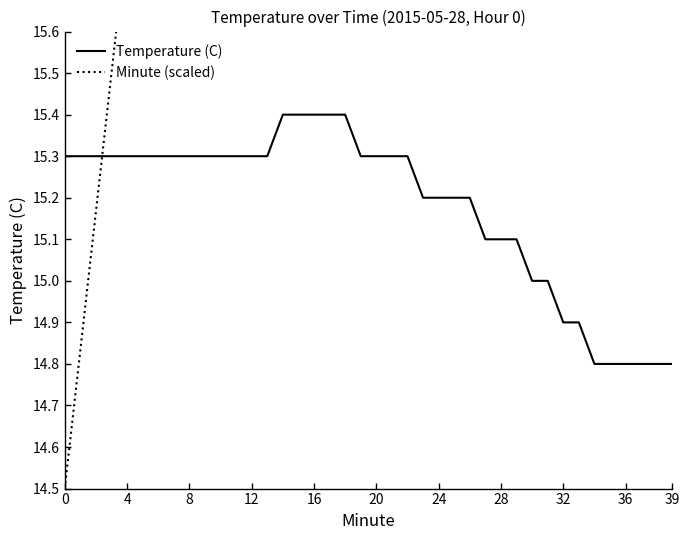

Reading right to left, extract all data points from this chart.

Temperature (C): 14.8	14.8	14.8	14.8	14.8	14.8	14.9	14.9	15.0	15.0	15.1	15.1	15.1	15.2	15.2	15.2	15.2	15.3	15.3	15.3	15.3	15.4	15.4	15.4	15.4	15.4	15.3	15.3	15.3	15.3	15.3	15.3	15.3	15.3	15.3	15.3	15.3	15.3	15.3	15.3
Minute (scaled): 27.5	27.2	26.8	26.5	26.2	25.8	25.5	25.2	24.8	24.5	24.2	23.8	23.5	23.2	22.8	22.5	22.2	21.8	21.5	21.2	20.8	20.5	20.2	19.8	19.5	19.2	18.8	18.5	18.2	17.8	17.5	17.2	16.8	16.5	16.2	15.8	15.5	15.2	14.8	14.5